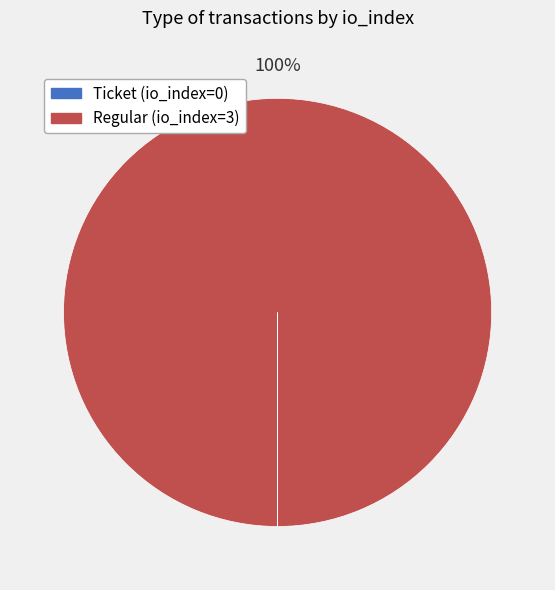

To the nearest percent, what is the average slice percentage?

50%